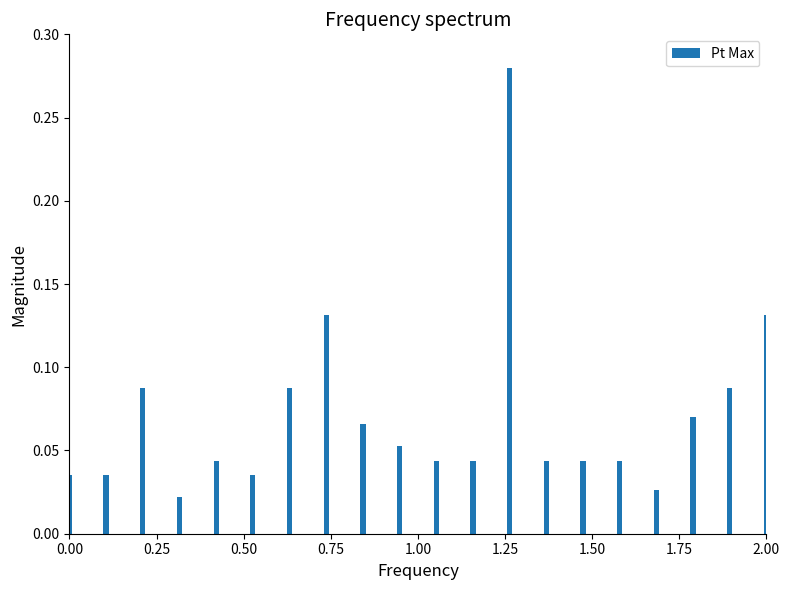

What is the sum of all values?

1.4